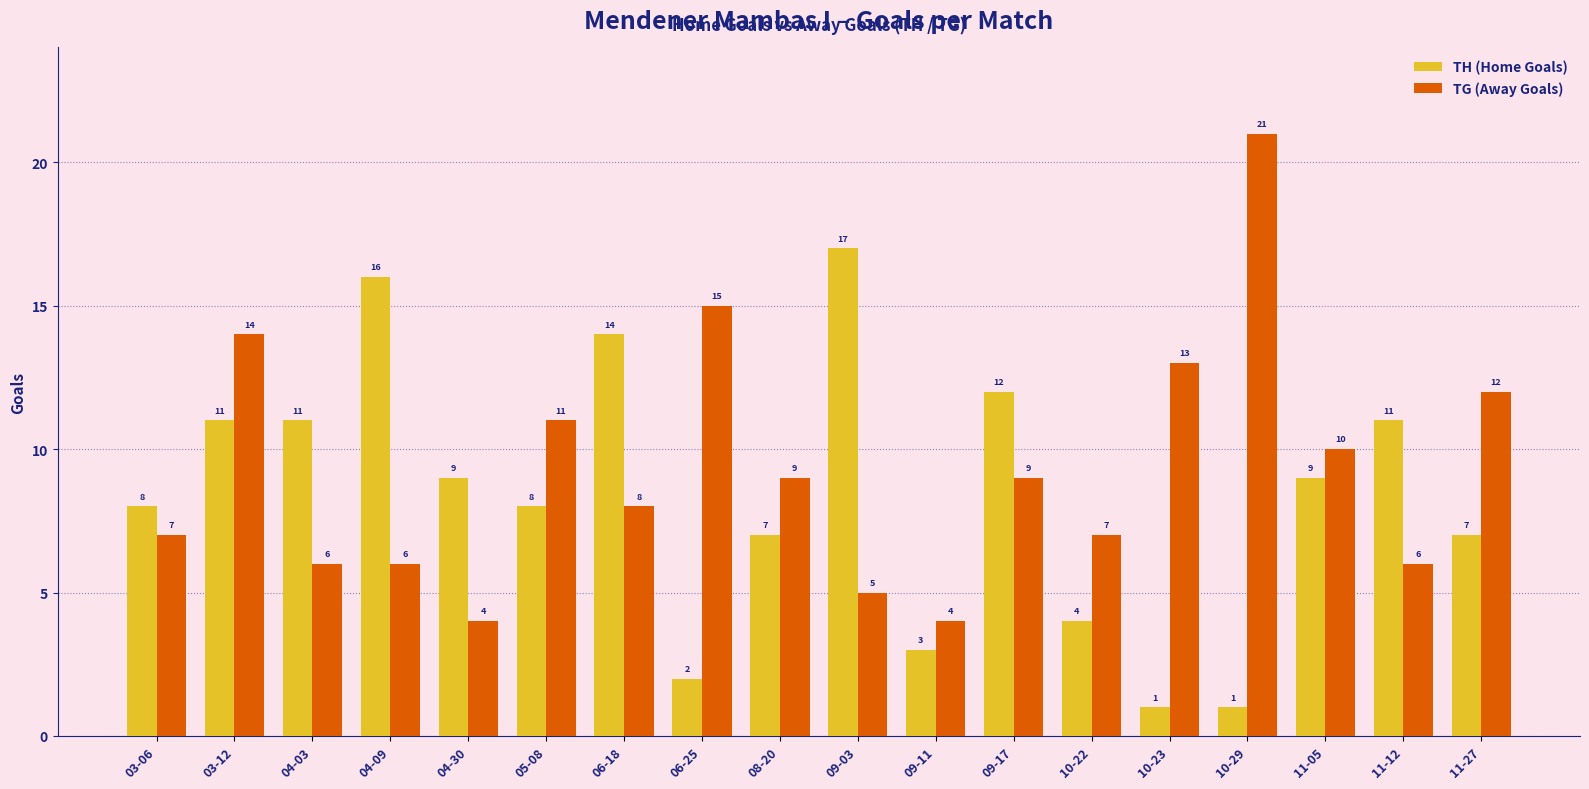

Reading right to left, transcribe all the data shown in this chart.

TH (Home Goals): 11-27=7	11-12=11	11-05=9	10-29=1	10-23=1	10-22=4	09-17=12	09-11=3	09-03=17	08-20=7	06-25=2	06-18=14	05-08=8	04-30=9	04-09=16	04-03=11	03-12=11	03-06=8
TG (Away Goals): 11-27=12	11-12=6	11-05=10	10-29=21	10-23=13	10-22=7	09-17=9	09-11=4	09-03=5	08-20=9	06-25=15	06-18=8	05-08=11	04-30=4	04-09=6	04-03=6	03-12=14	03-06=7